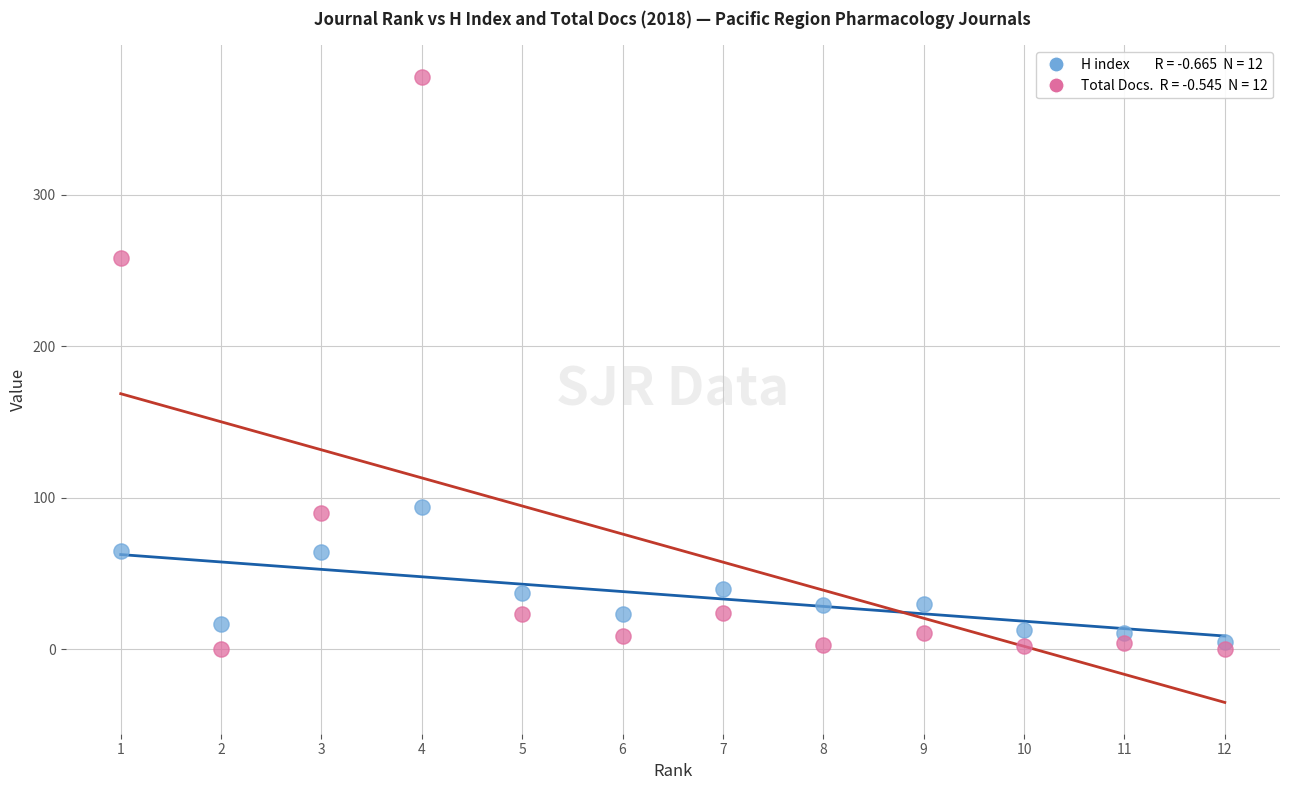

Across all series, what Y value is closest to 189?

258